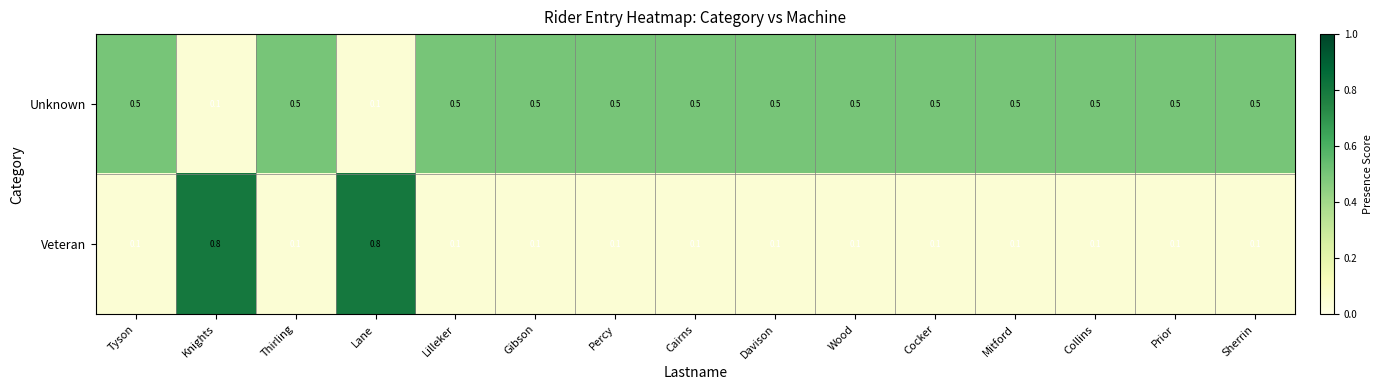

How many distinct data groups are displayed?

2